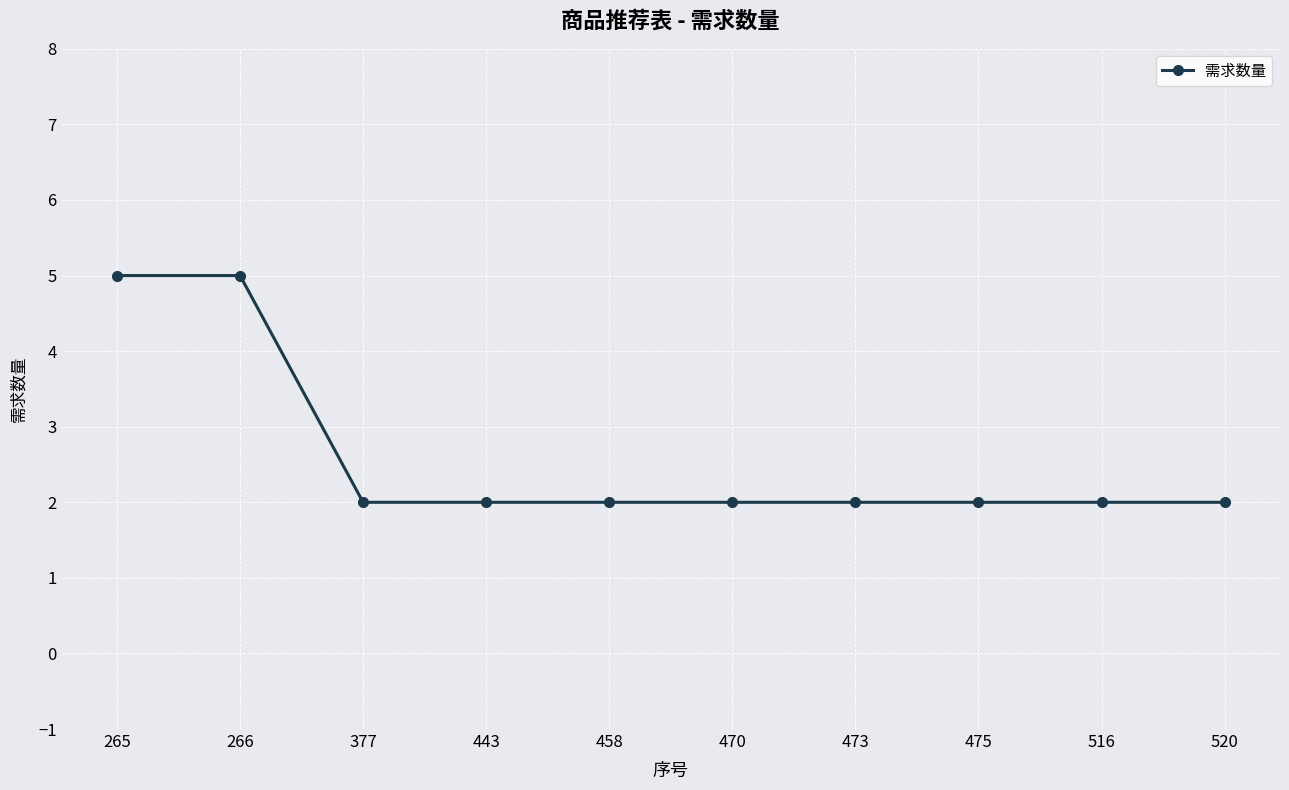

What is the value of the 7th point from the left?

2